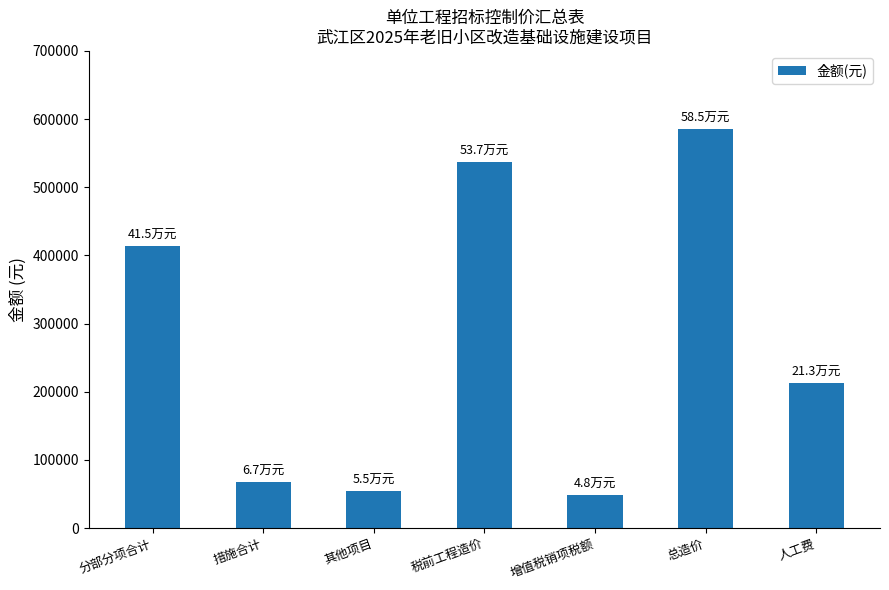

Are the bars grouped side by side (vs. stacked)?

No